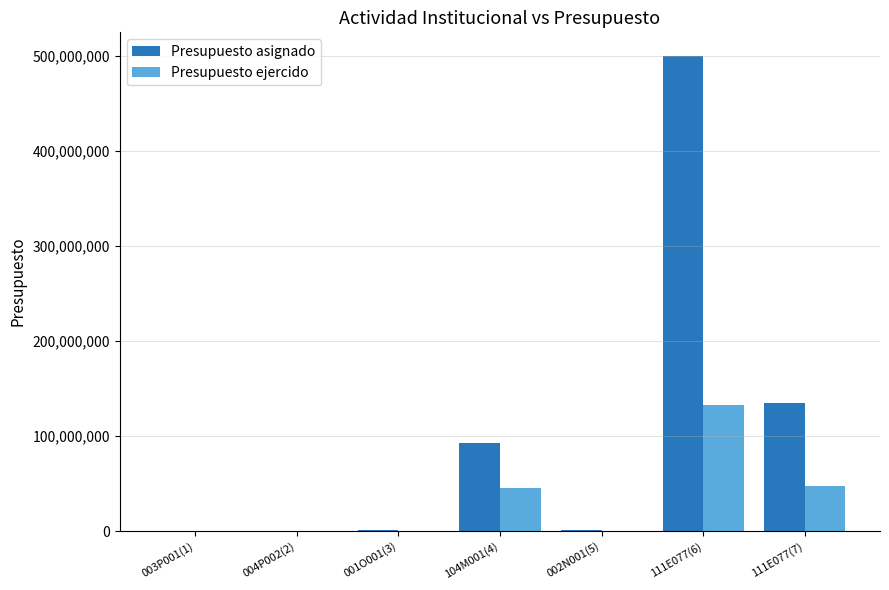

What is the total value across all series at 111E077(6)?

632215565.8